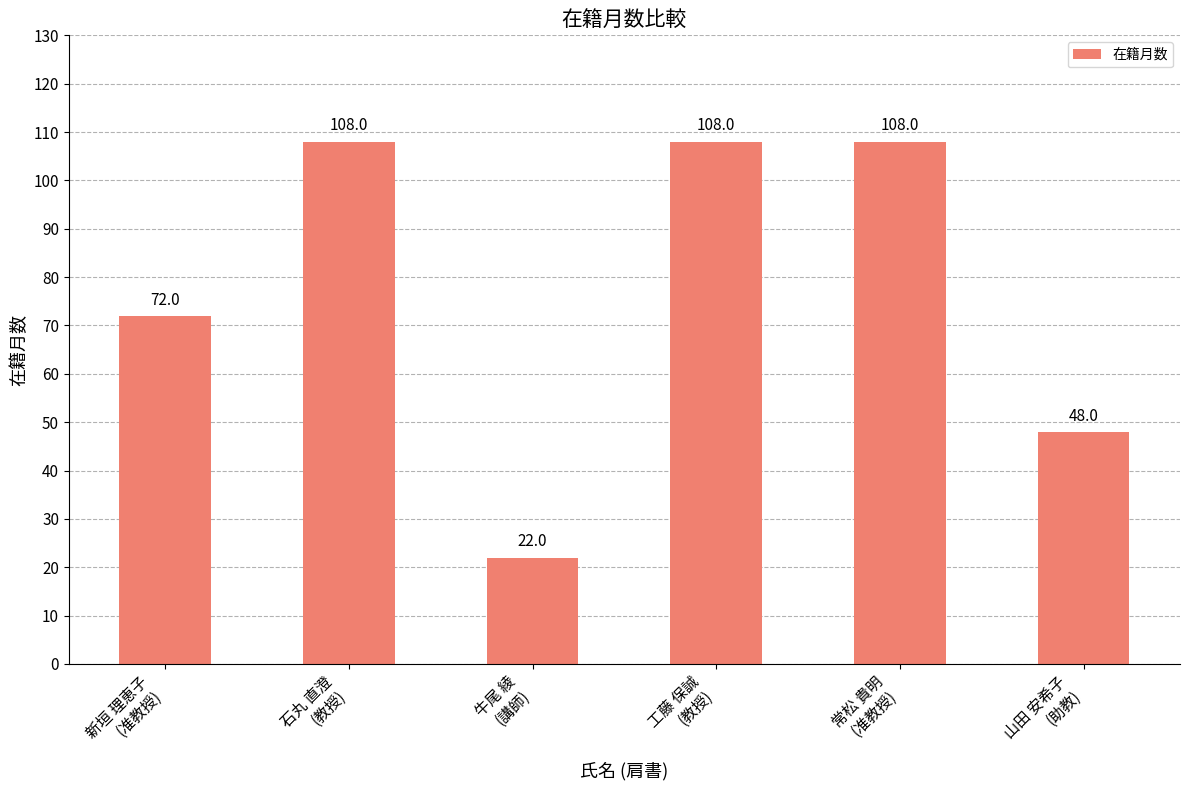

Is it true that the value at 石丸 直澄
(教授) is 108?

True